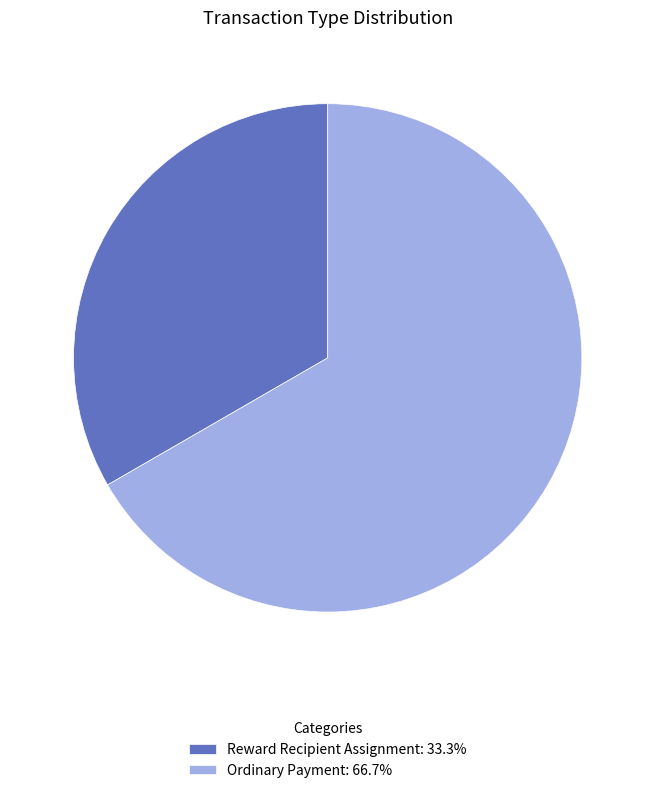

How many slices are in this pie chart?

2